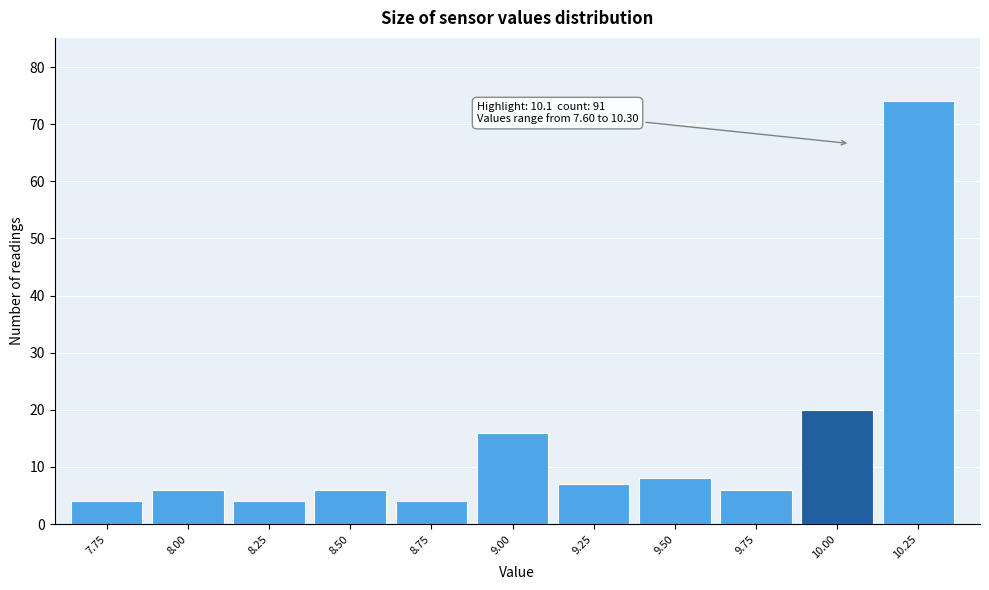

Reading right to left, what are all the values shown in this chart?

74	20	6	8	7	16	4	6	4	6	4